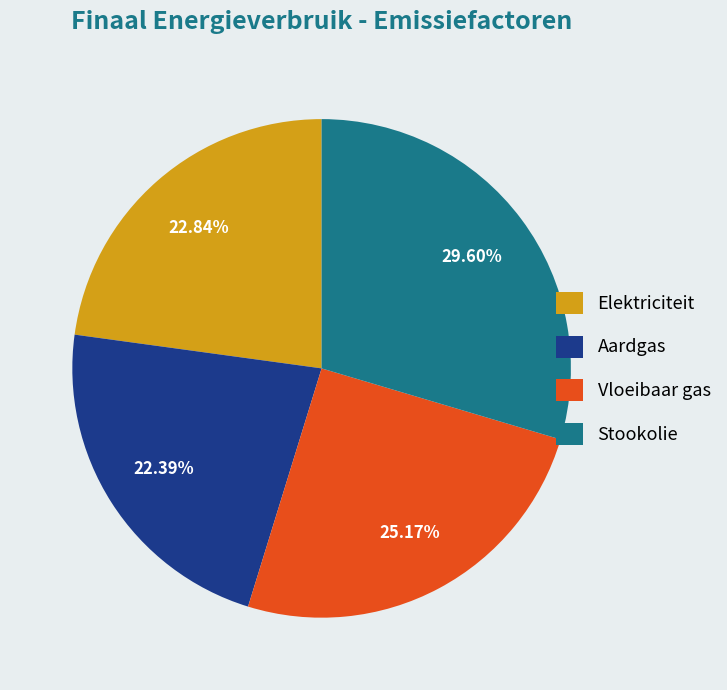

To the nearest percent, what is the average slice percentage?

25%